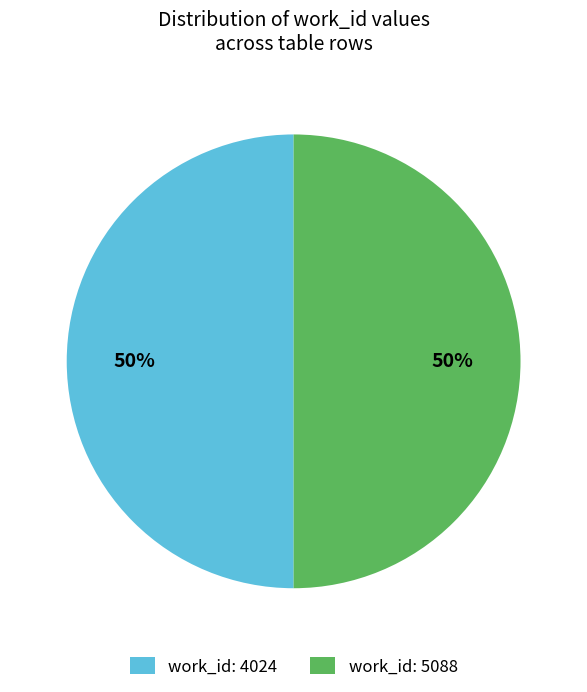

How many slices are in this pie chart?

2